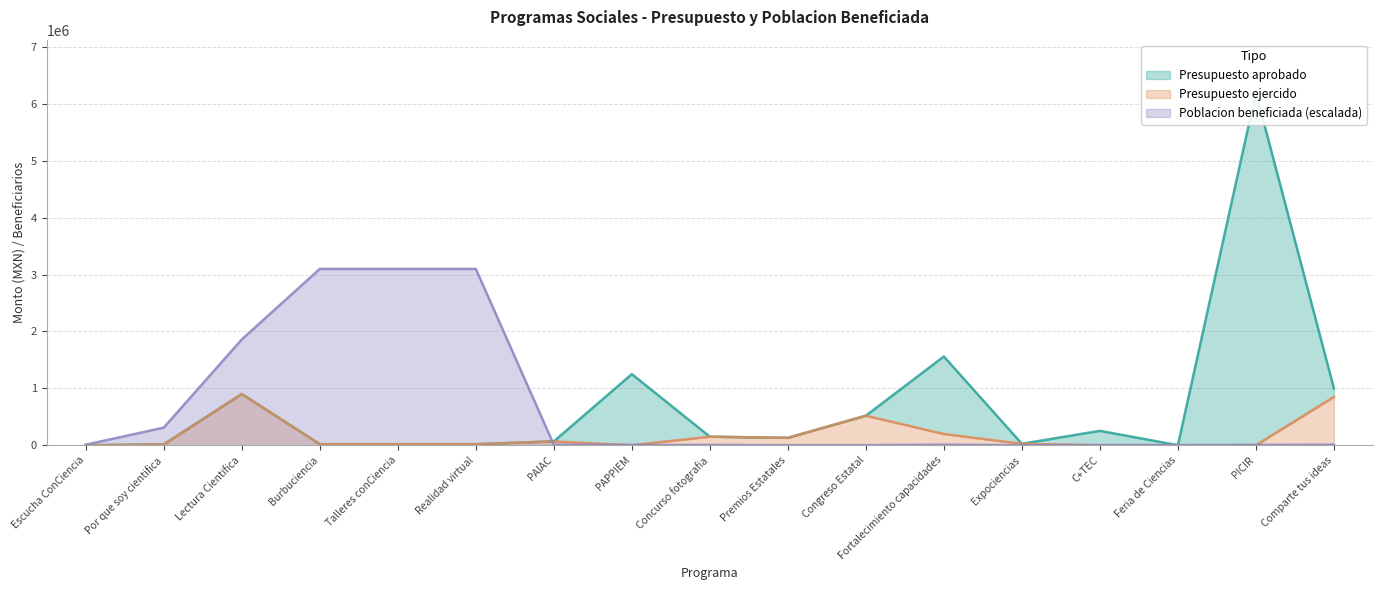

The Poblacion beneficiada series shows 4650 at PAPPIEM. True or false?

True